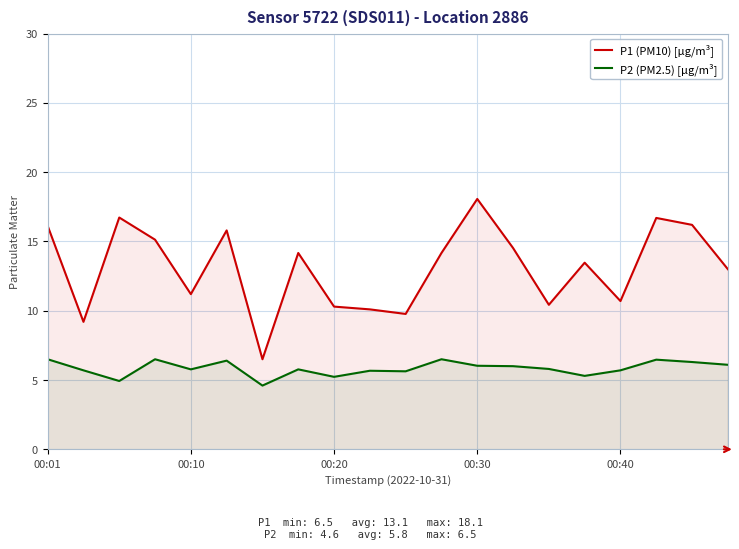

Read the P1 (PM10) [µg/m³] value at 17.

16.7